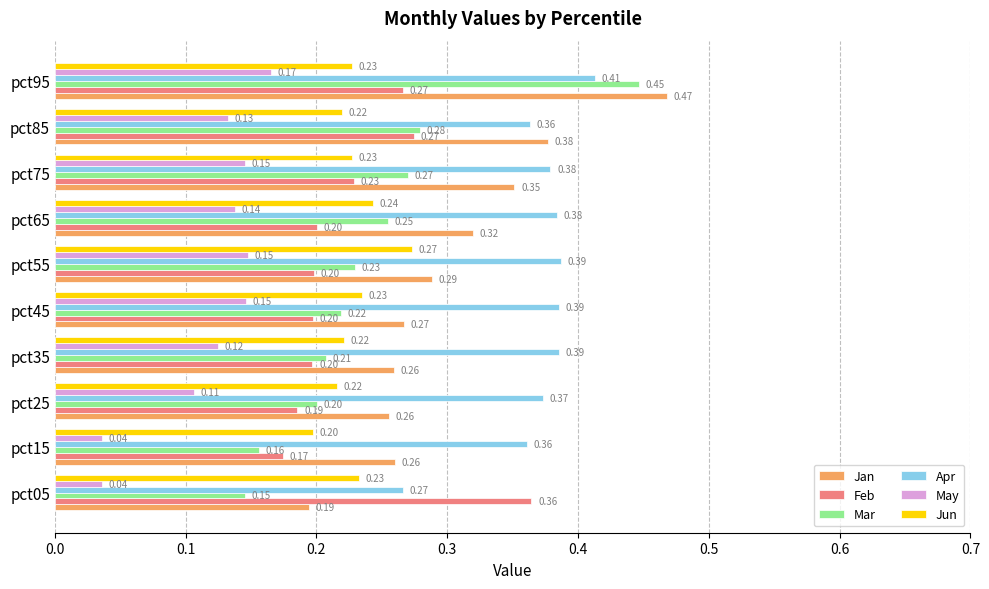

What are all the series names shown in the legend?

Jan, Feb, Mar, Apr, May, Jun